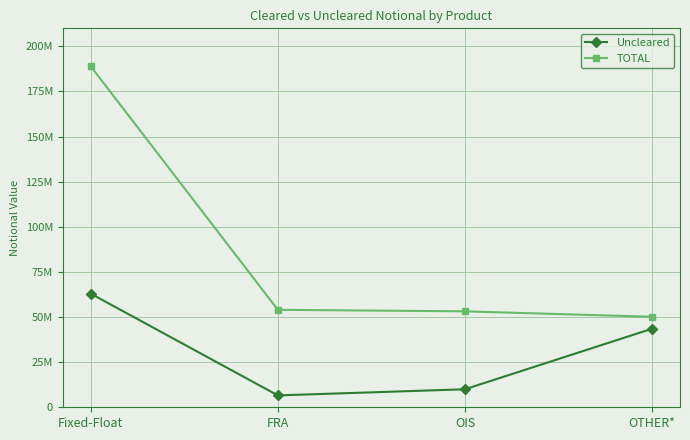

Which series has the largest total across all categories?

TOTAL